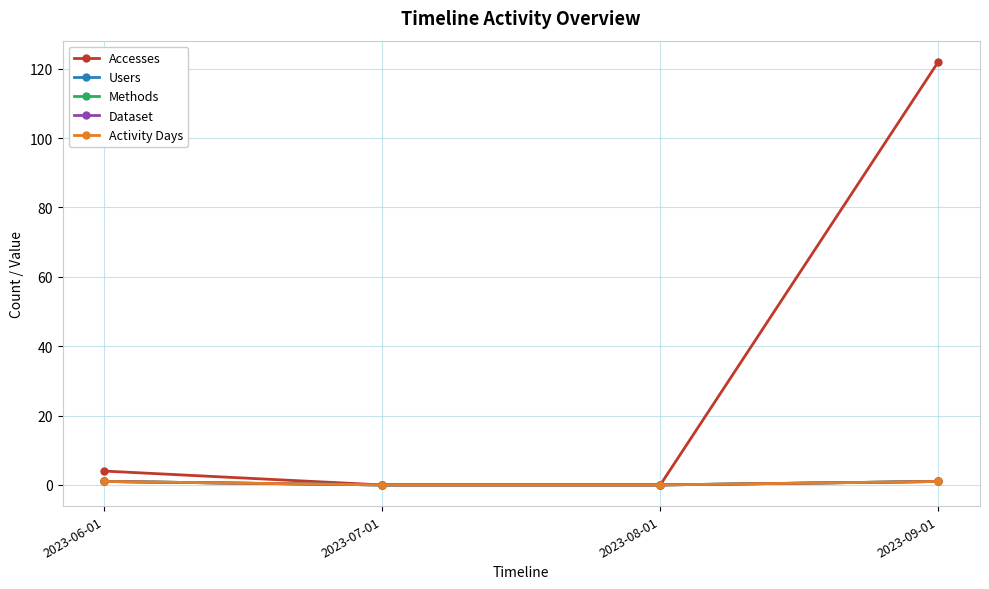

Is the value of Methods at 2023-09-01 greater than the value of Activity Days at 2023-08-01?

Yes